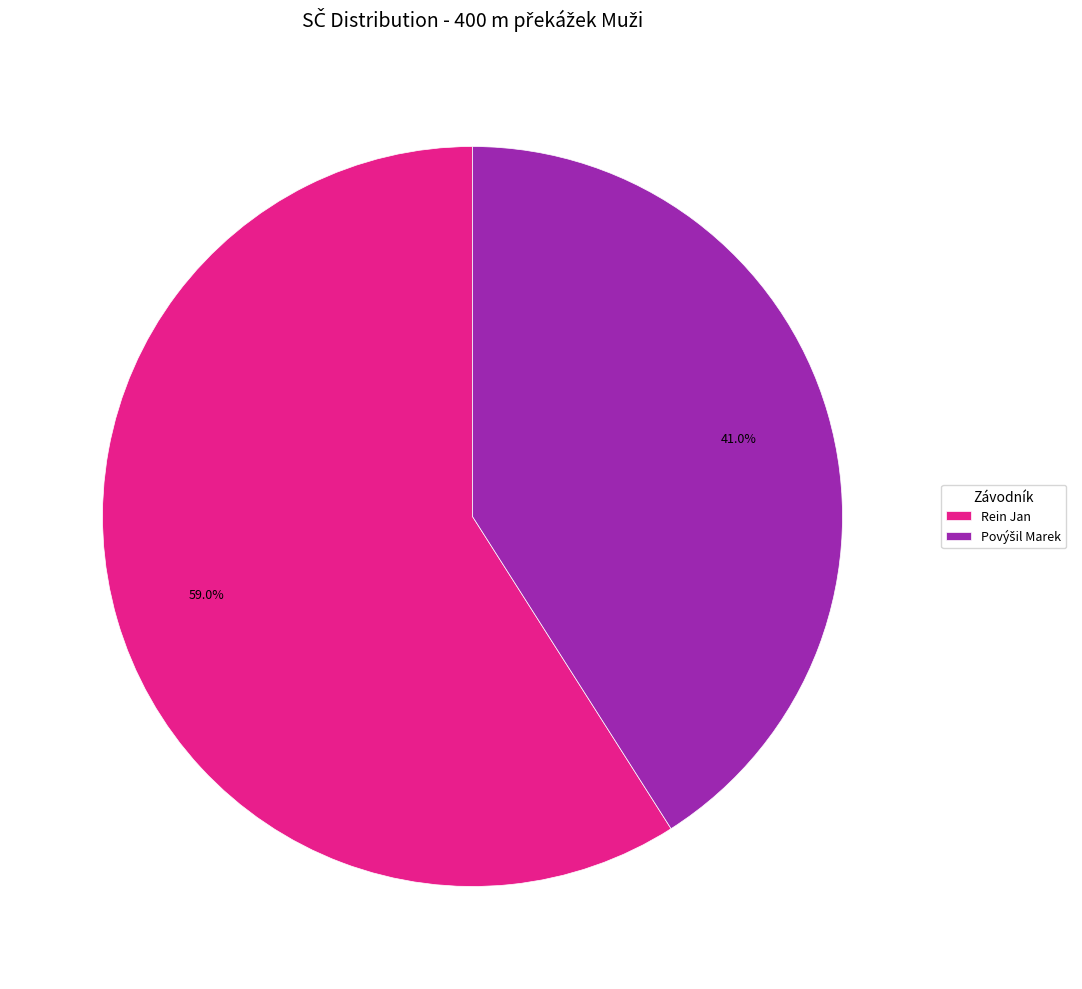

To the nearest percent, what portion does Rein Jan represent?

59%